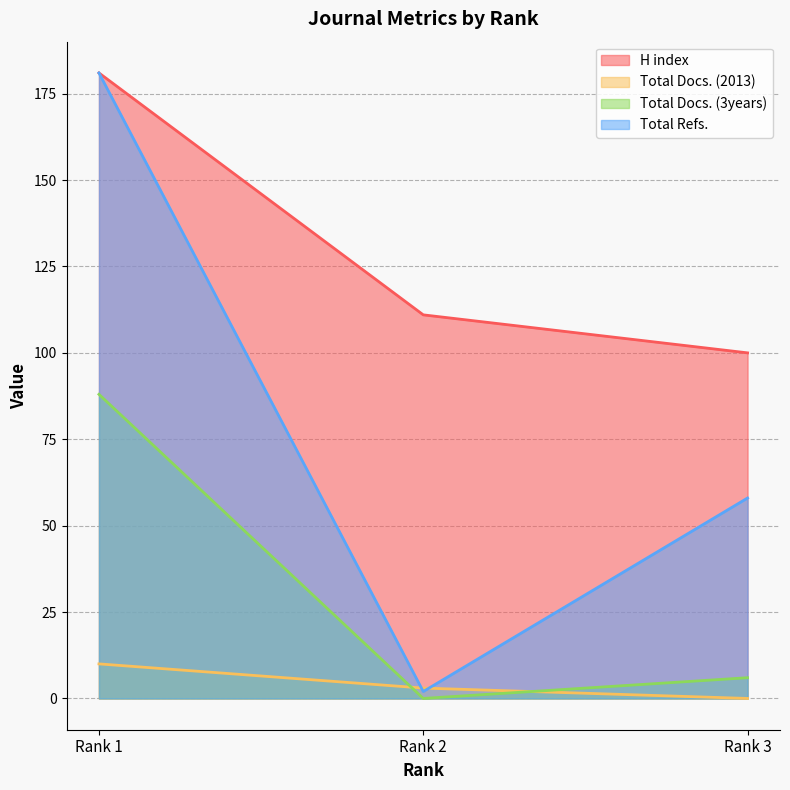

How many lines are shown in the chart?

4